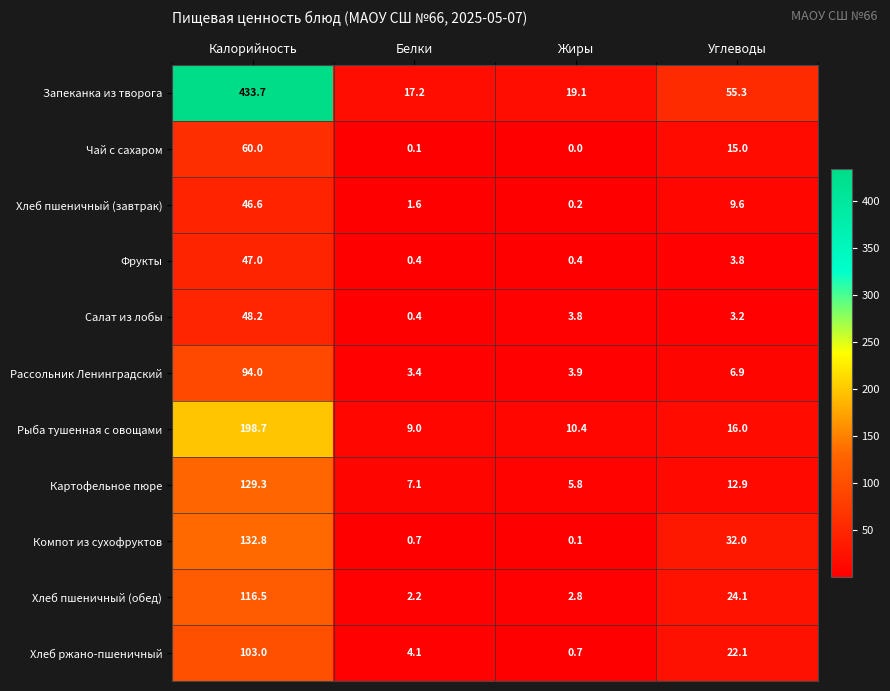

What is the highest value of the Компот из сухофруктов series?

132.8